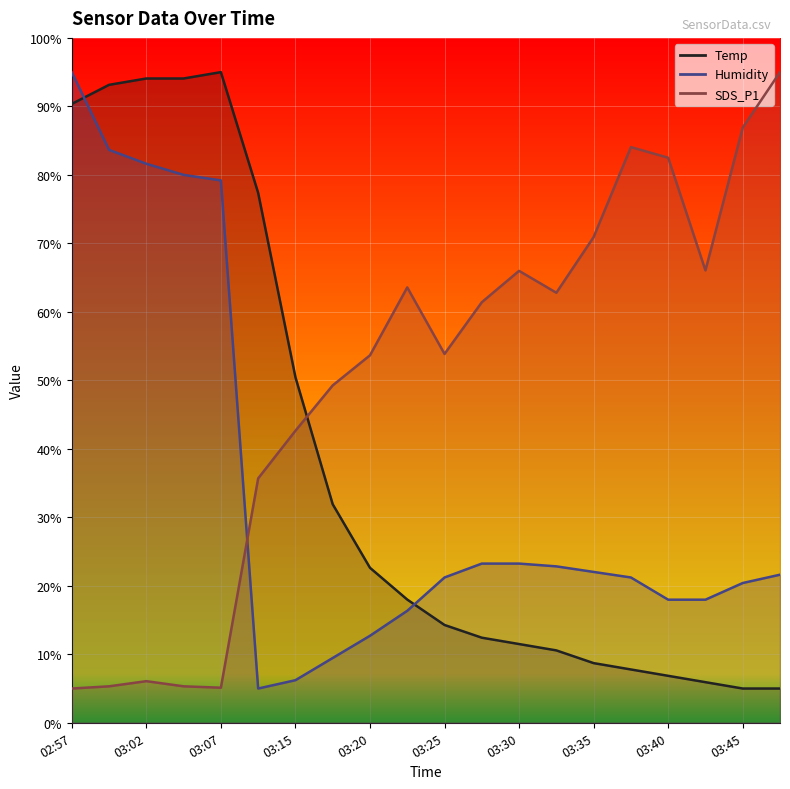

At which label is Humidity closest to 49?

03:28